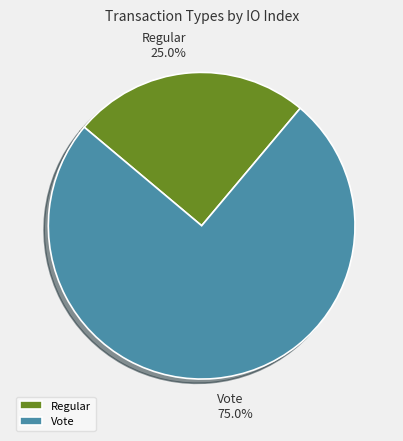

Combined, do Vote and Regular account for over 50%?

Yes